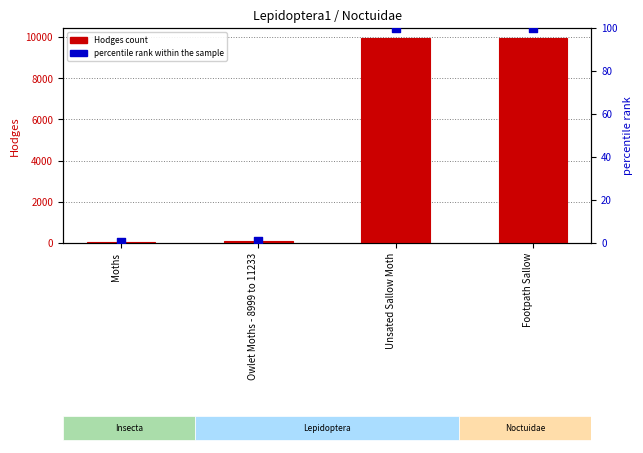

At which category is the sum across all series the highest?

Footpath Sallow